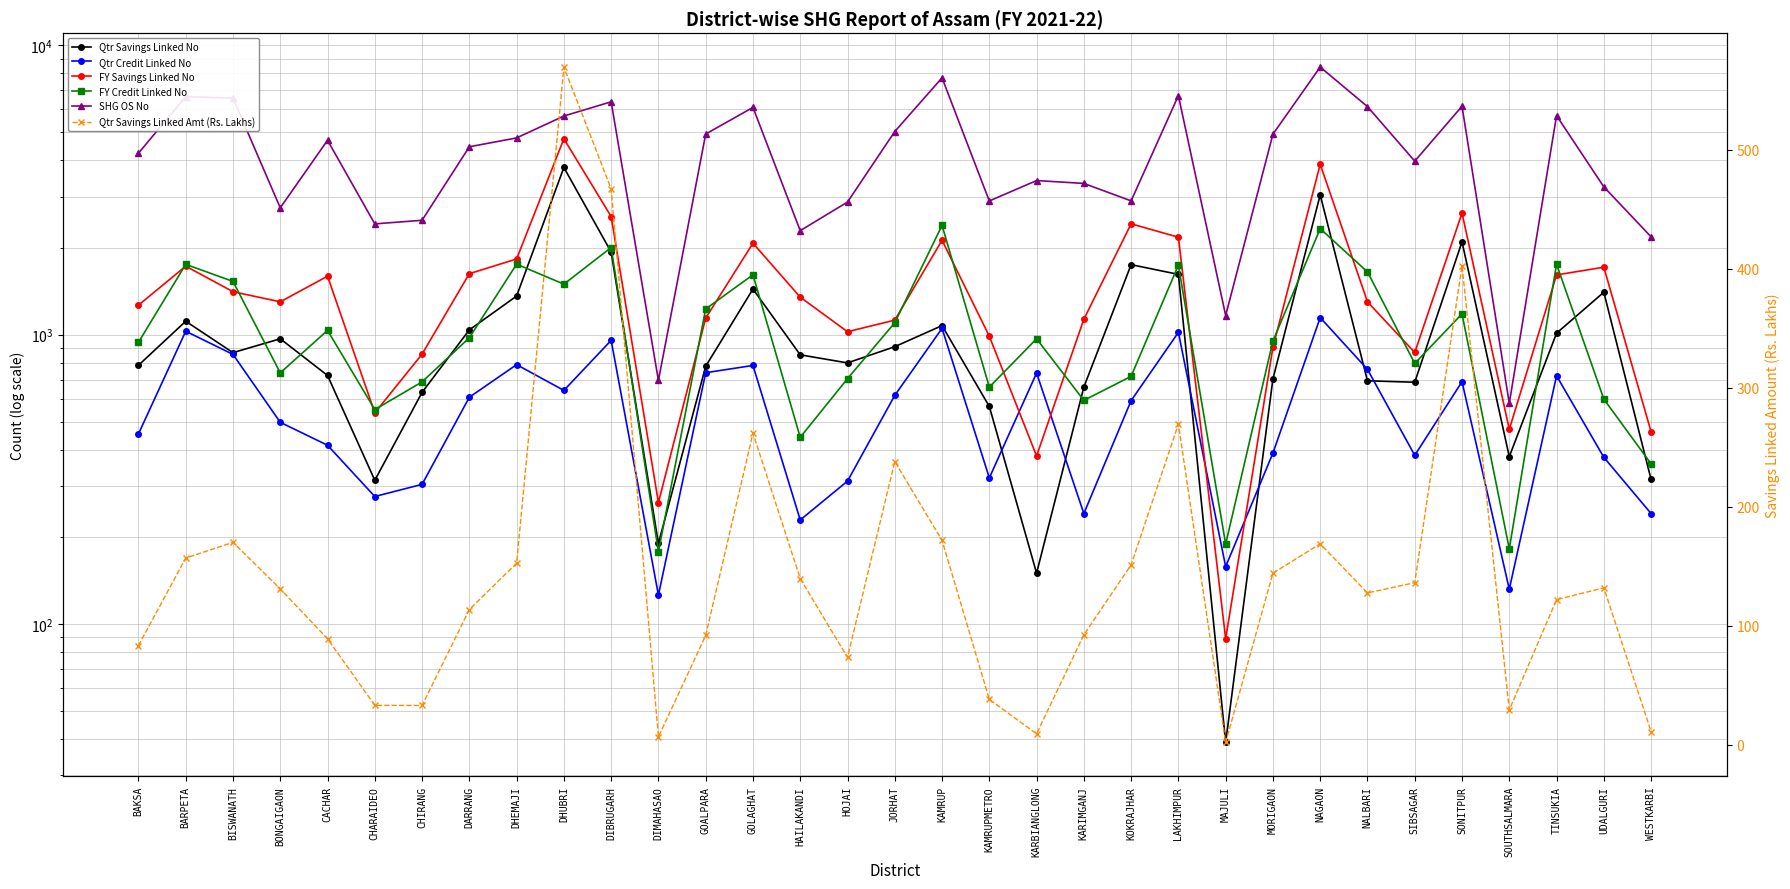

What is the sum of all FY Savings Linked No values?

49553.0